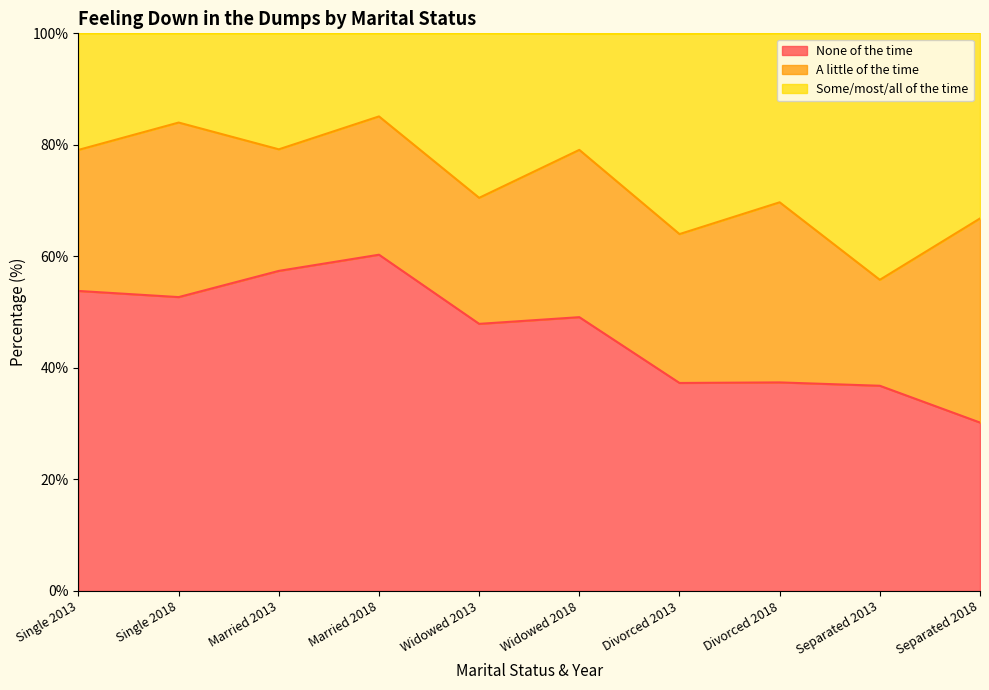

Which category has the highest value in the None of the time series?

Married 2018